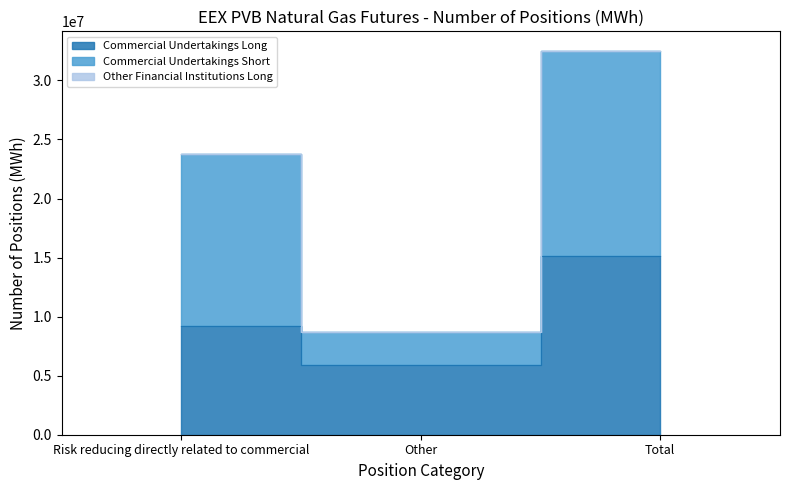

Is it true that Commercial Undertakings Short equals 32529076 at Total?

True